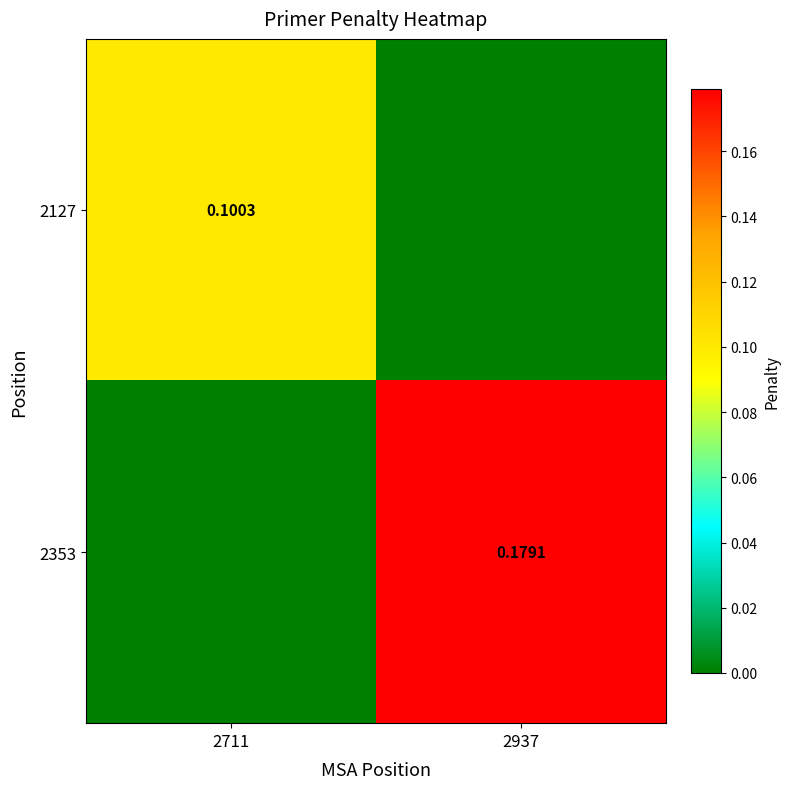

Is the value of 2353 at 2937 greater than the value of 2127 at 2711?

Yes